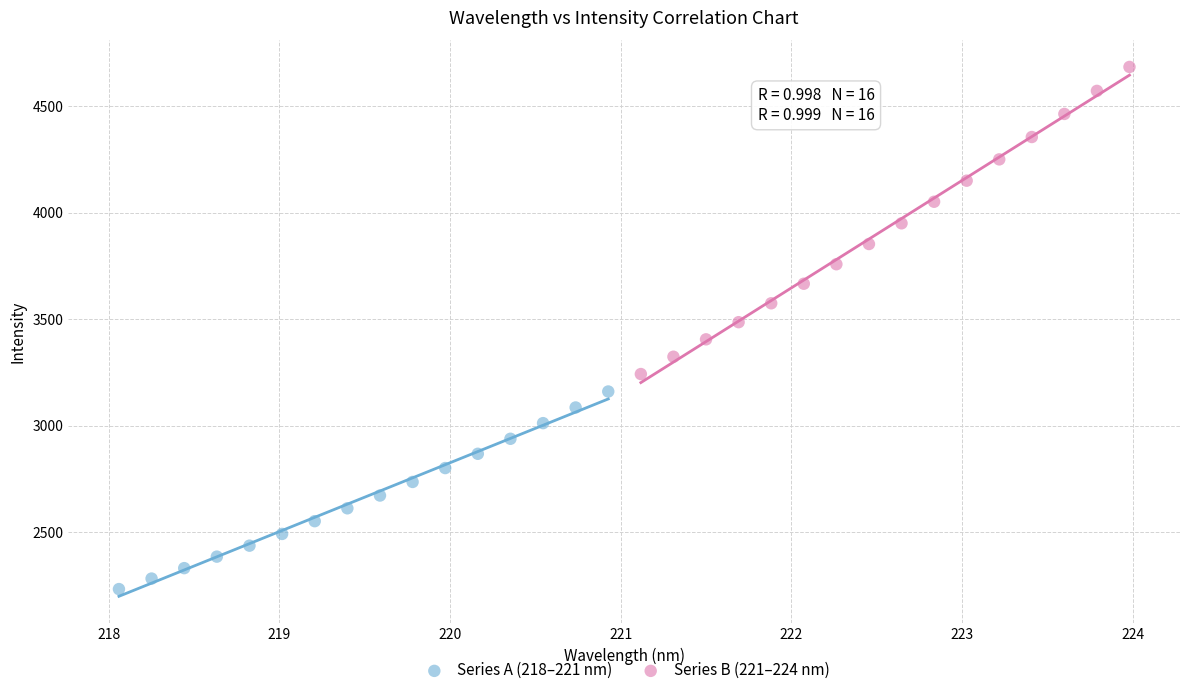

Which series reaches the maximum Y coordinate?

Series B (221–224 nm)